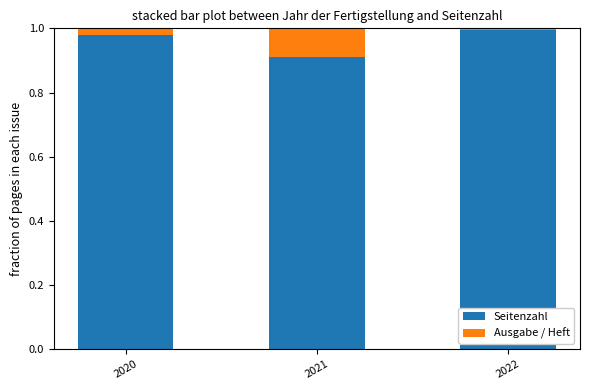

The value of Seitenzahl at 2022 is 0.3. True or false?

False